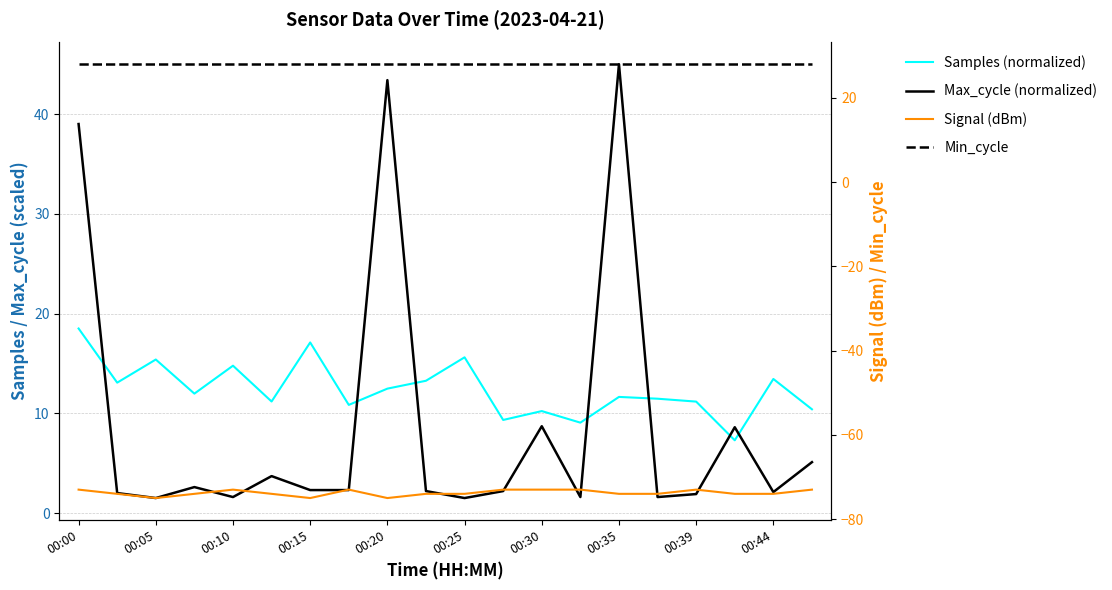

How many interior local peaks does the Samples (normalized) series have?

7